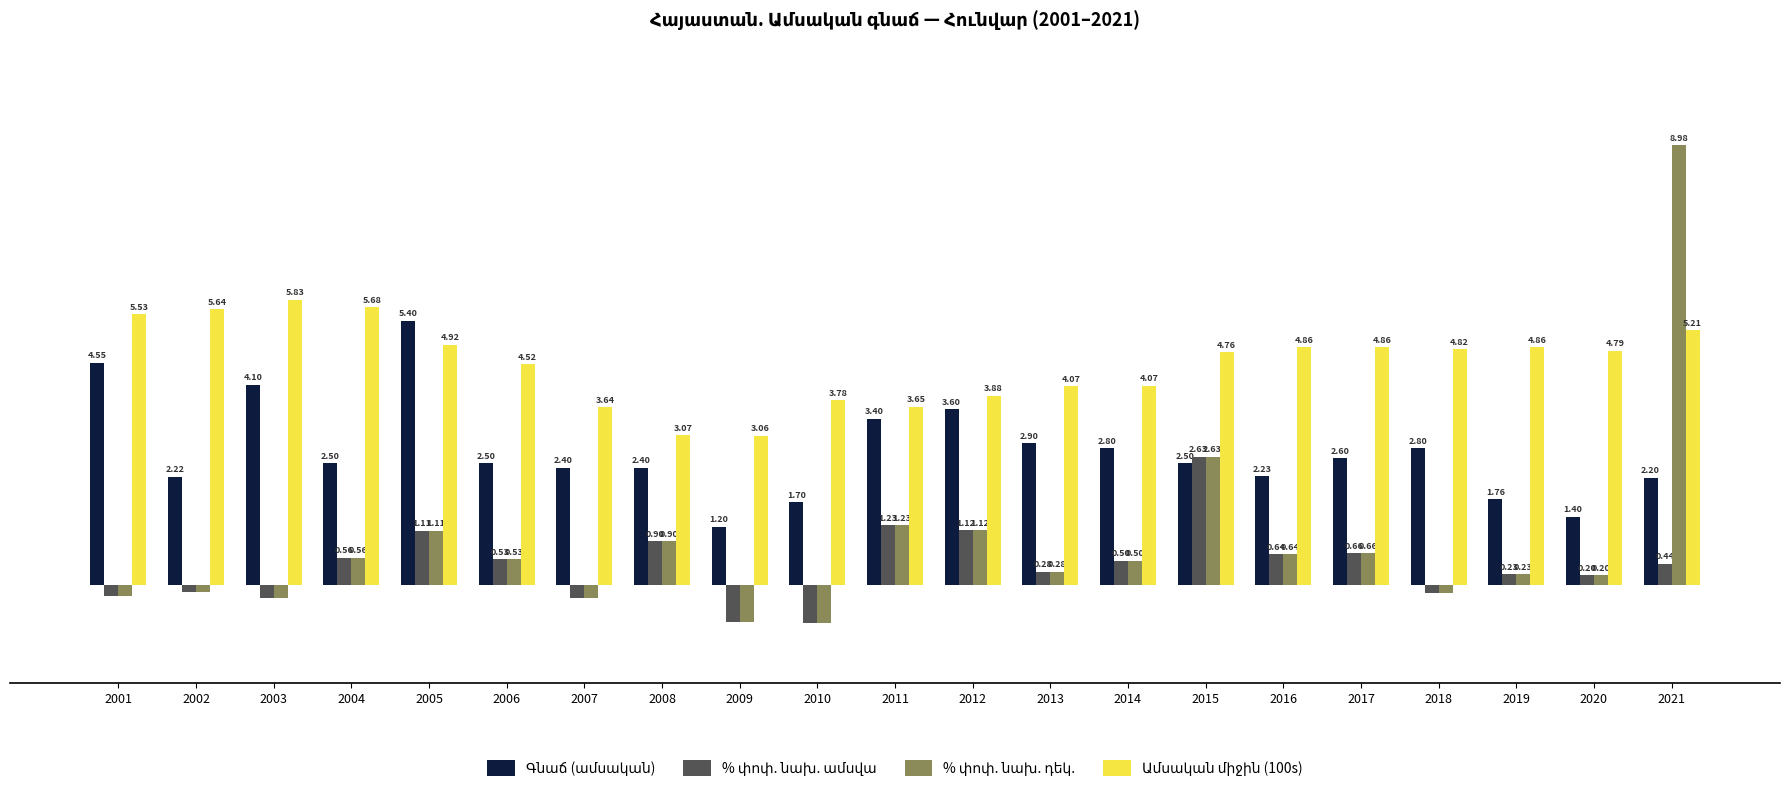

How many distinct data groups are displayed?

4